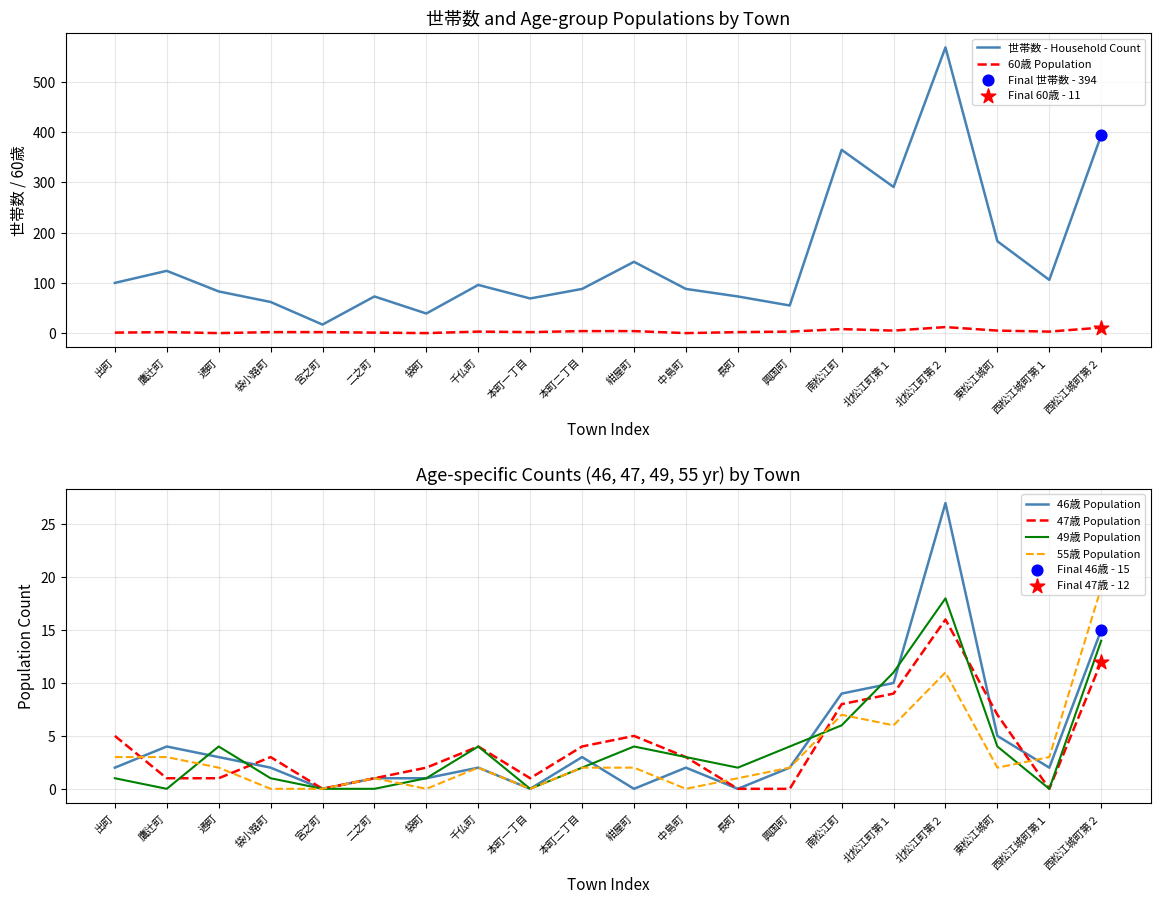

What are all the series names shown in the legend?

世帯数 - Household Count, 60歳 Population, 46歳 Population, 47歳 Population, 49歳 Population, 55歳 Population